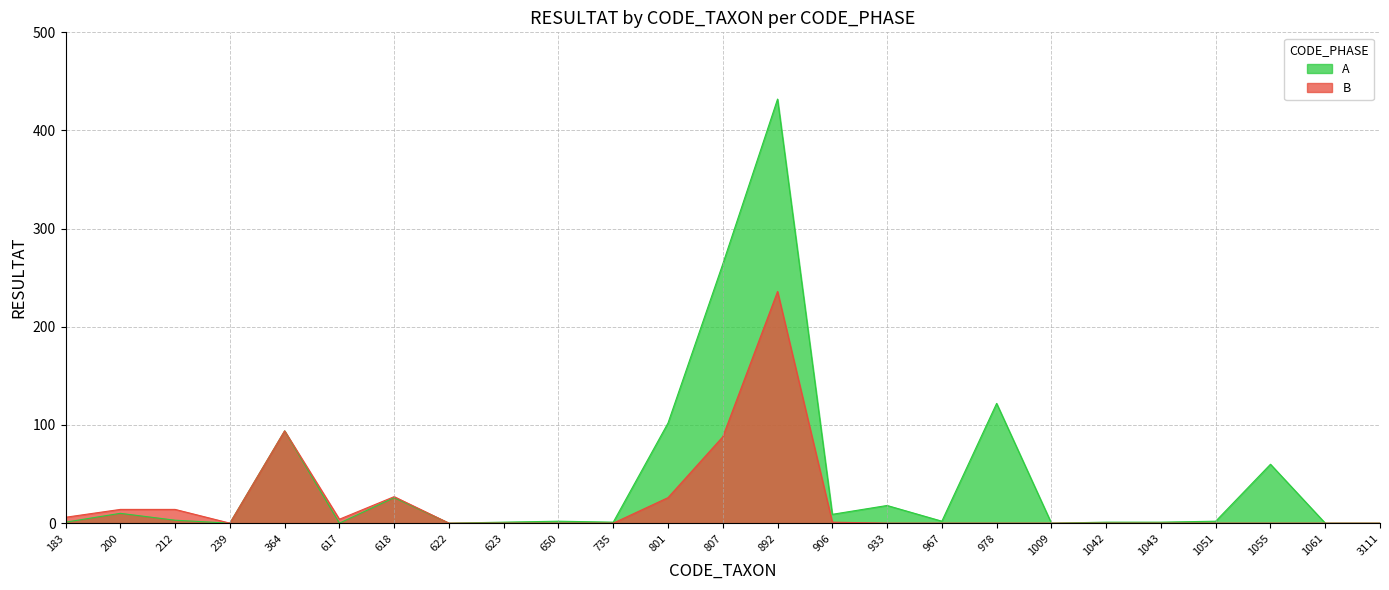

Between 622 and 967, which series saw the biggest shift?

A